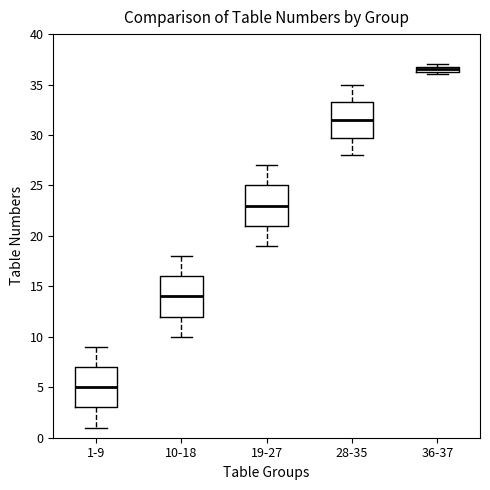

Where is the upper edge of the box for 28-35 on the y-axis? The values are not printed on the chart, so give them approximately, as read against the axis.

33.5